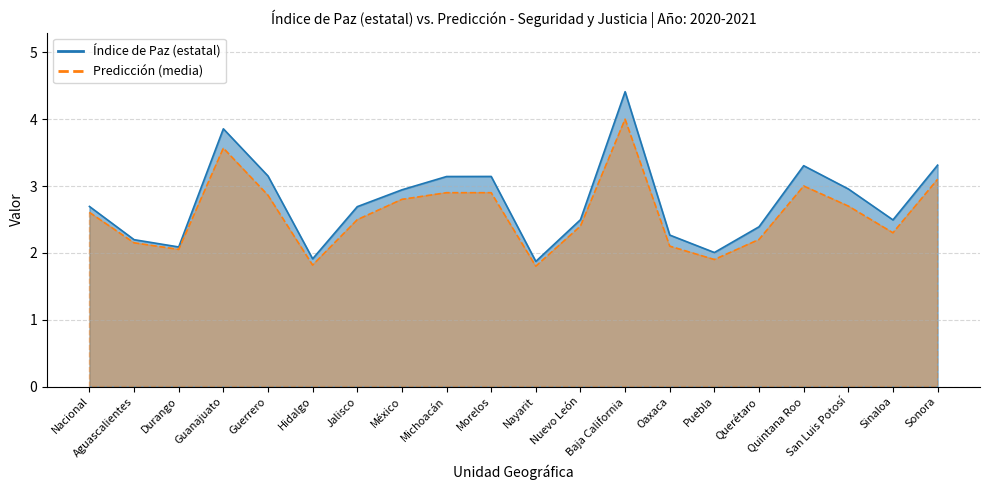

Count the number of data series in this chart.

2